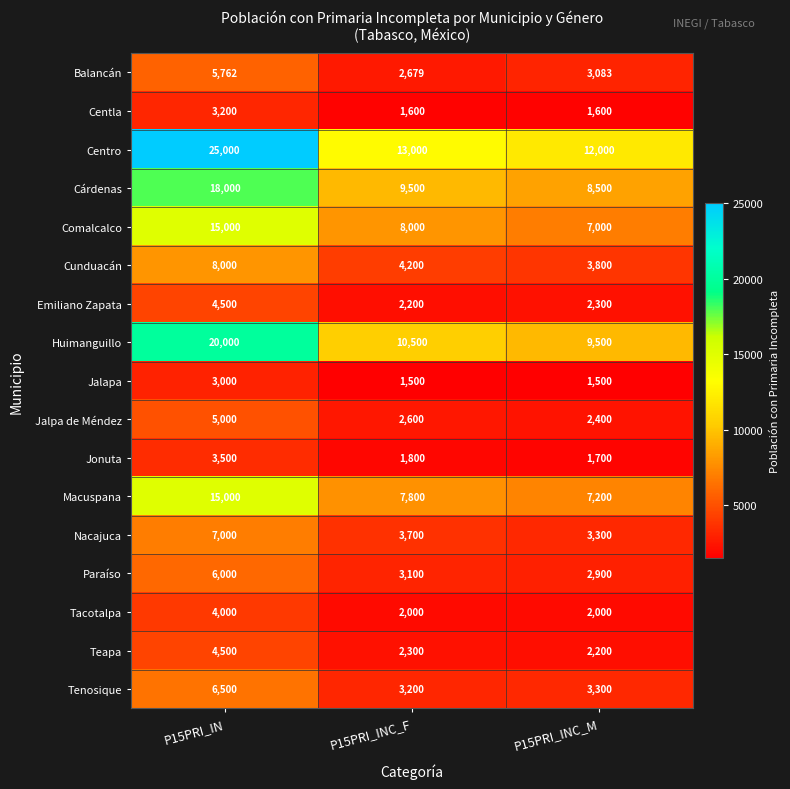

Where does the Balancán series first go above 3083?

P15PRI_IN